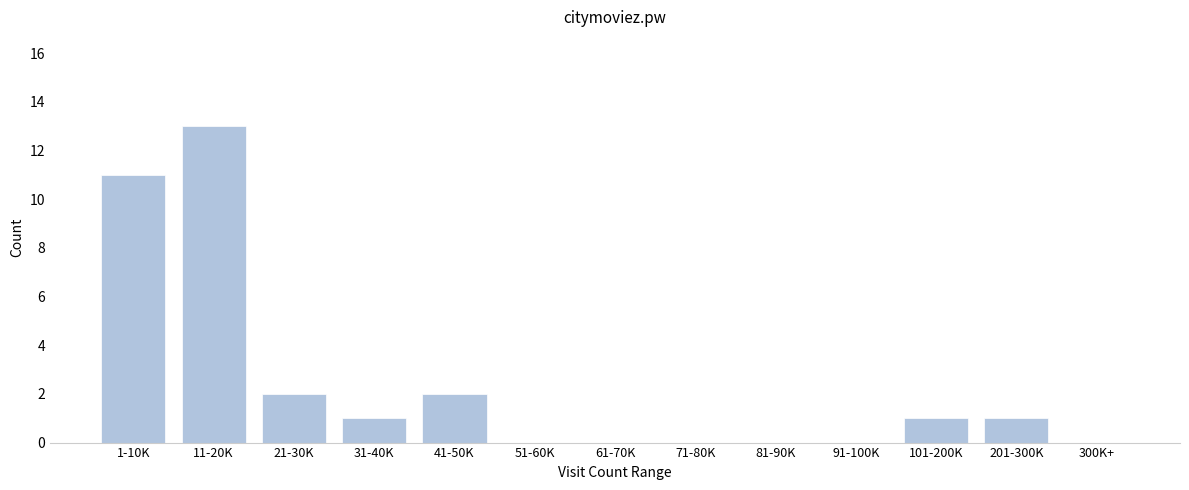

Reading left to right, list all the values displayed in this chart.

1-10K=11	11-20K=13	21-30K=2	31-40K=1	41-50K=2	51-60K=0	61-70K=0	71-80K=0	81-90K=0	91-100K=0	101-200K=1	201-300K=1	300K+=0